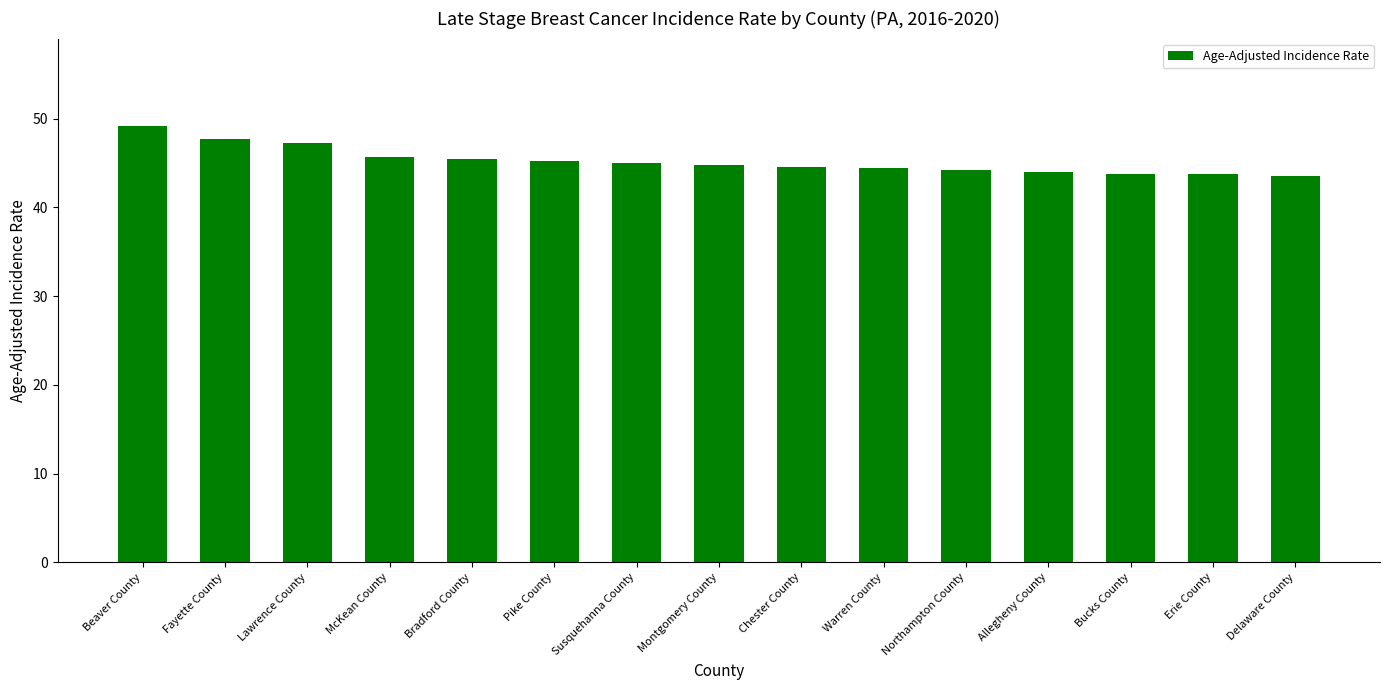

At which category does the chart reach its peak across all series?

Beaver County